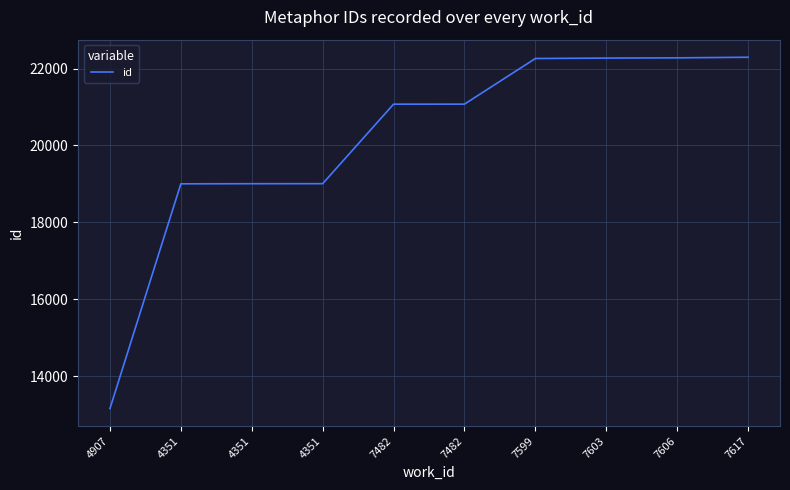

The value at 7606 is 22277. True or false?

True